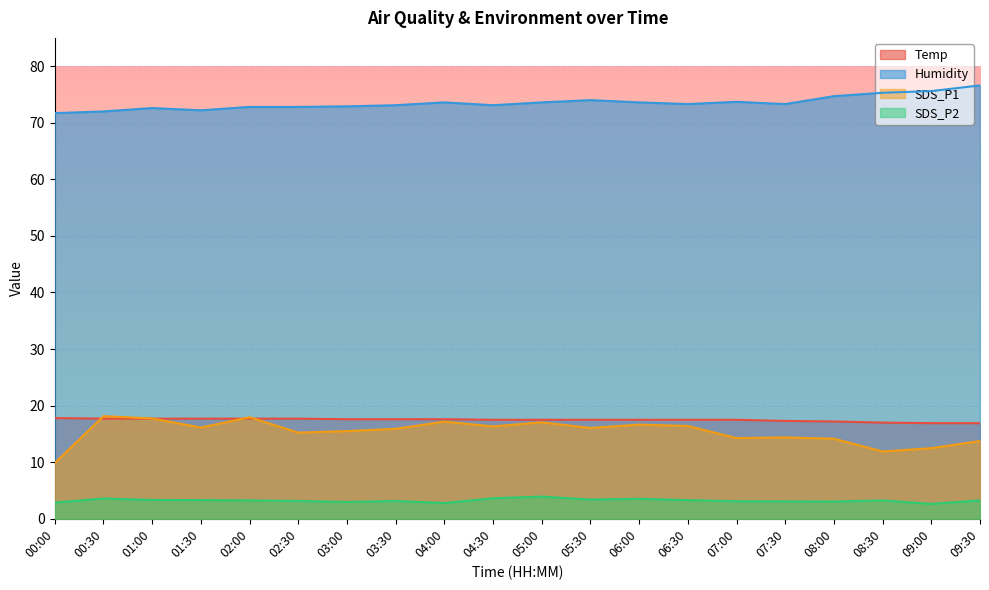

Where is the first local minimum for SDS_P2?

03:00